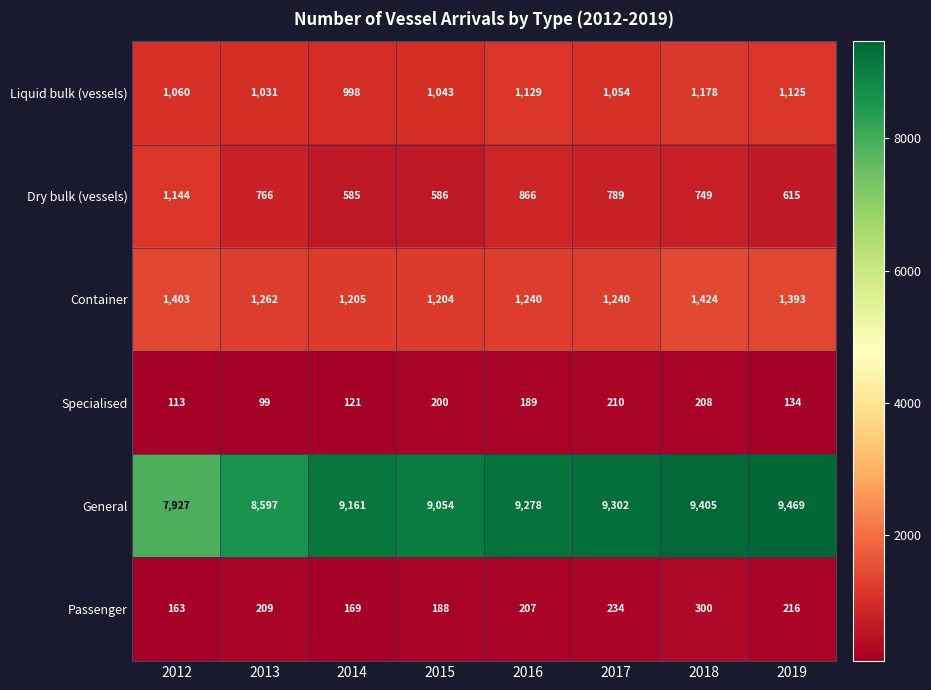

What is the total value across all series at 2016?

12909